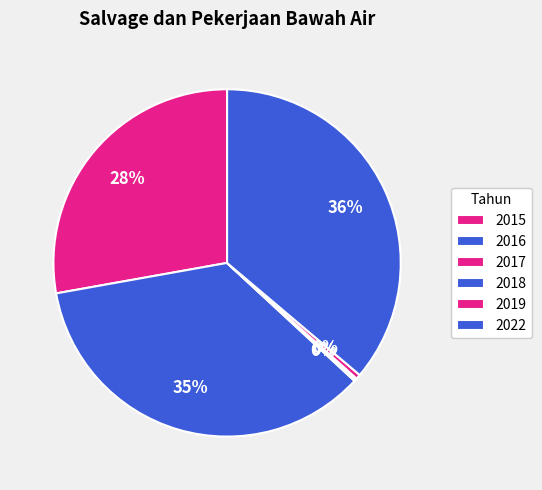

The 2015 slice represents 15% of the pie. True or false?

False